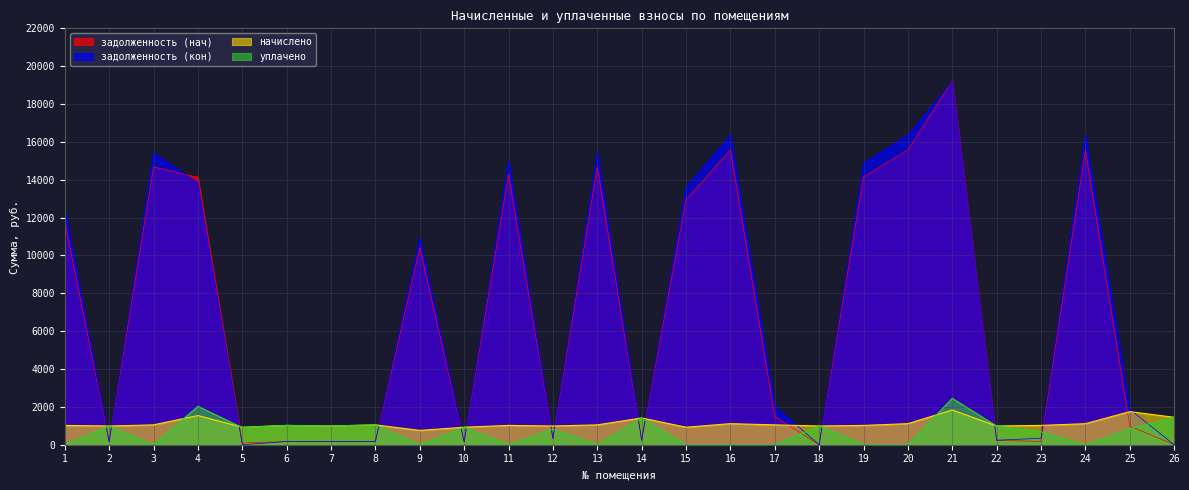

In задолженность (нач), how many points are lower than both neighbors (excluding endpoints)?

8